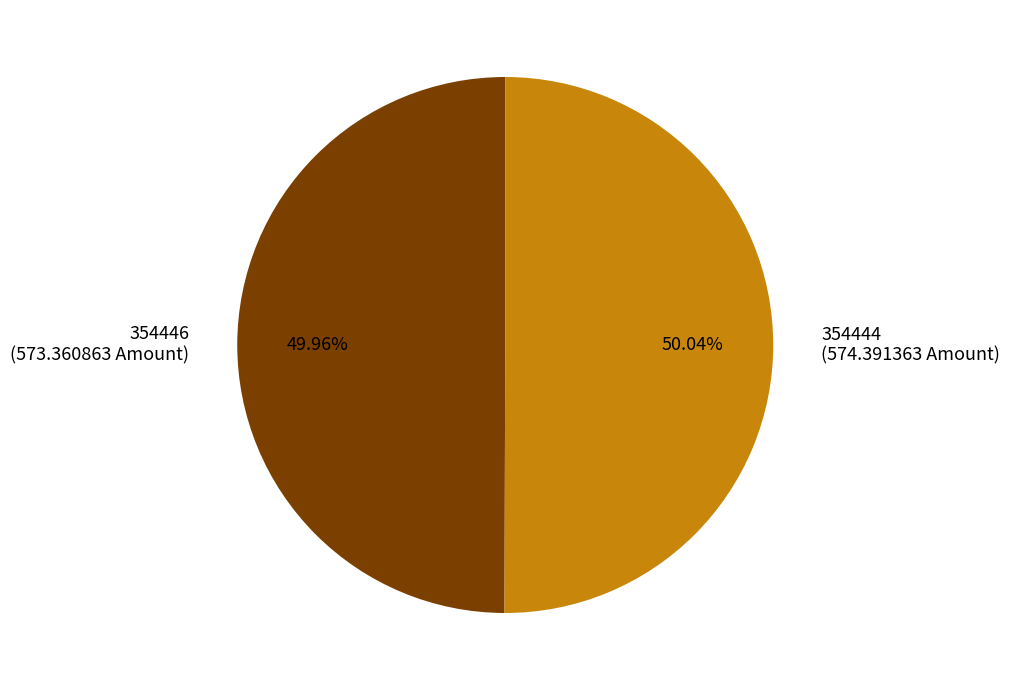

What is the ratio of the value at 354446 to the value at 354444?

1.0